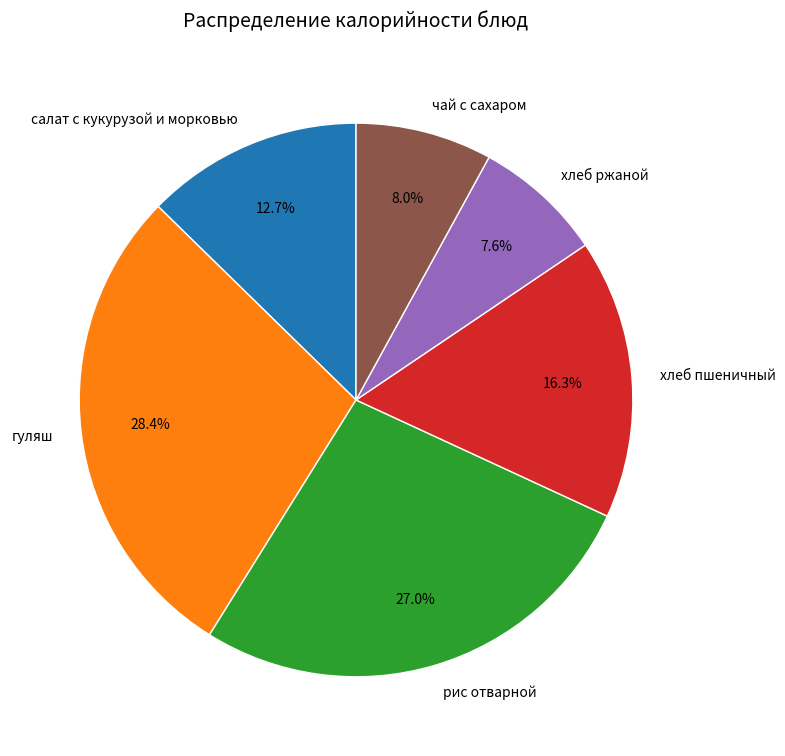

To the nearest percent, what is the difference between the largest and smallest slice percentages?

21%